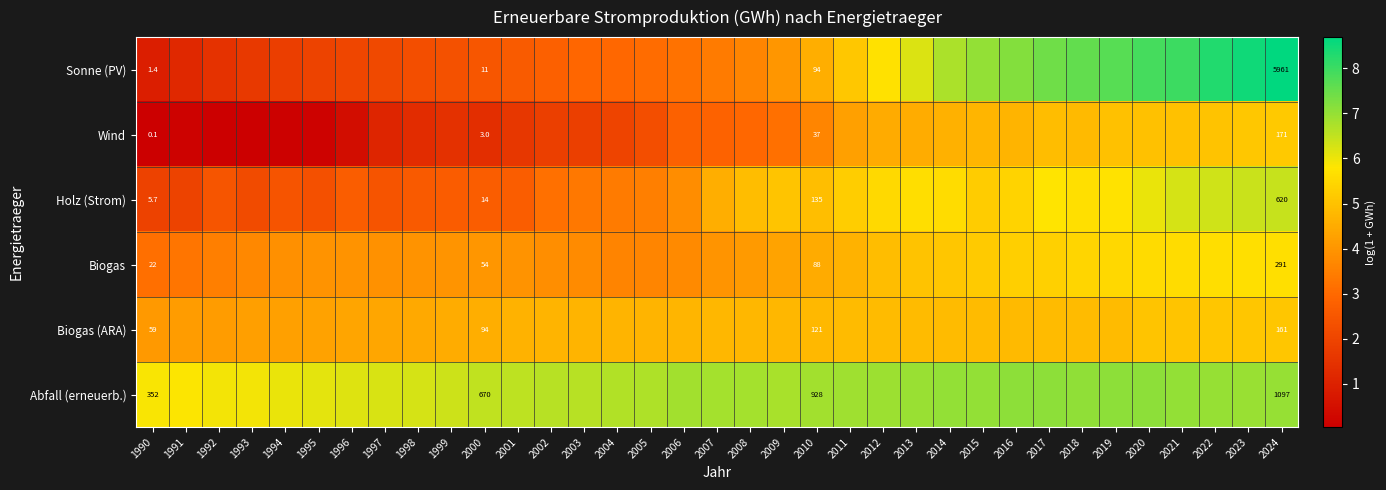

What is the total value across all series at 2005?

23.9